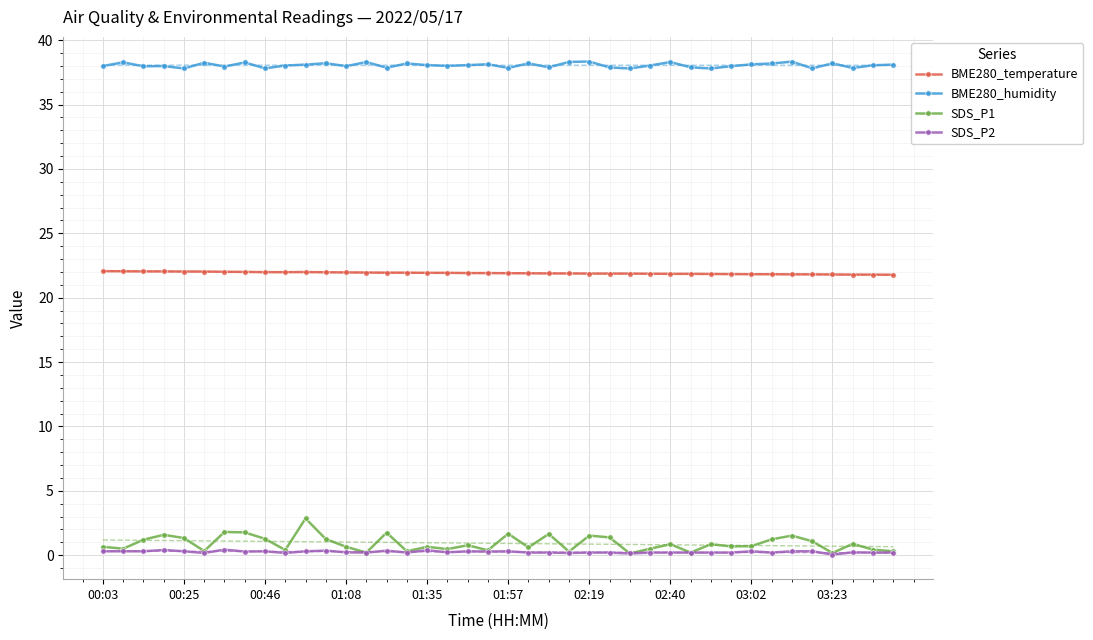

True or false: BME280_humidity has more than 0 interior local peaks.

True